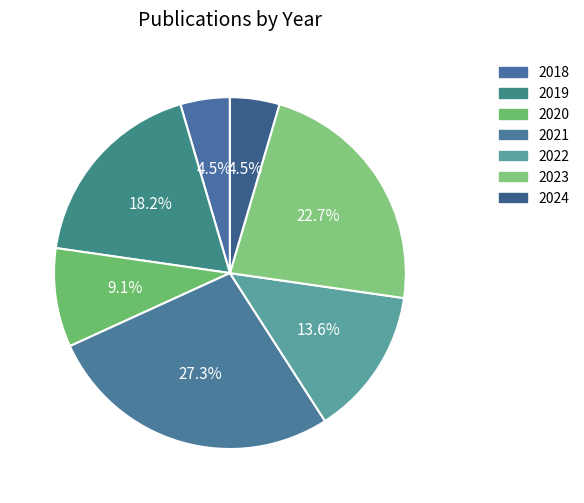

Which slice is the smallest?

2018